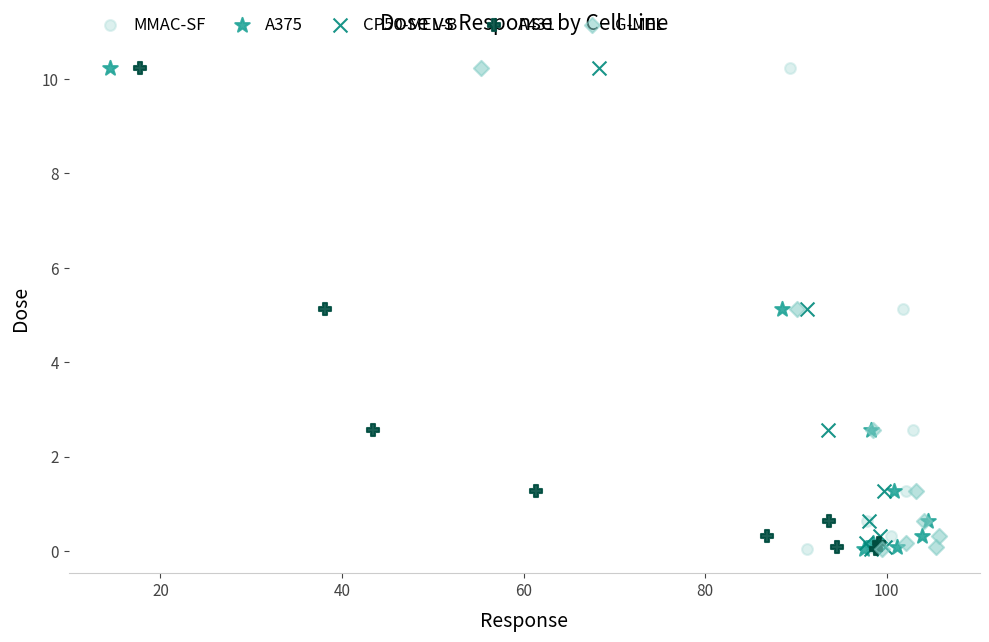

What are all the series names shown in the legend?

MMAC-SF, A375, CP50-MEL-B, A431, G-MEL